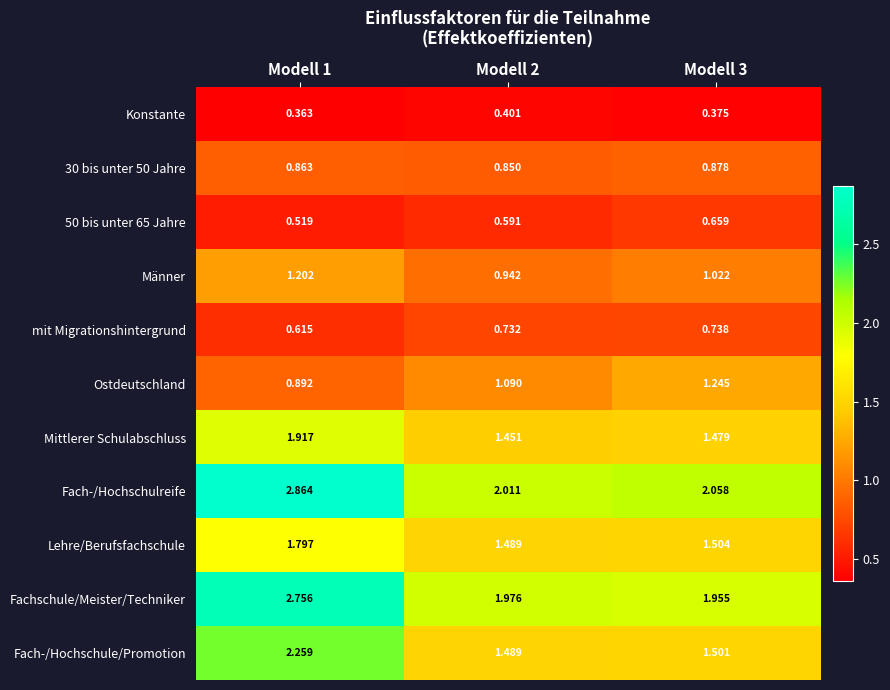

What is the difference between the highest and lowest values at Modell 3?

1.7